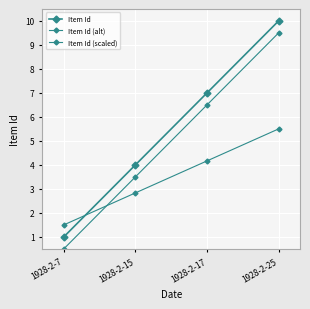

Does the chart have visible grid lines?

Yes